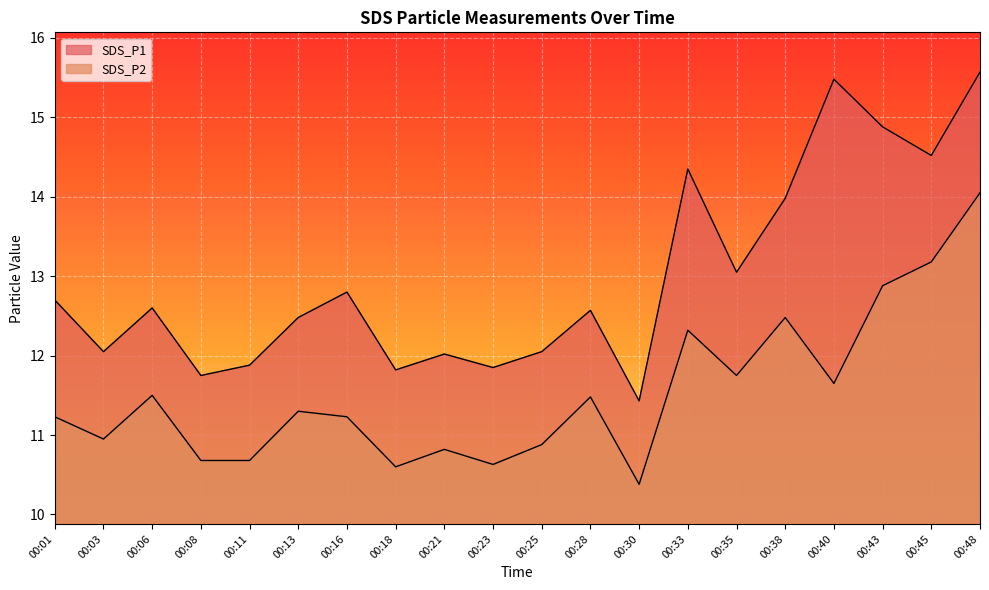

What is the total value across all series at 00:23?

22.5